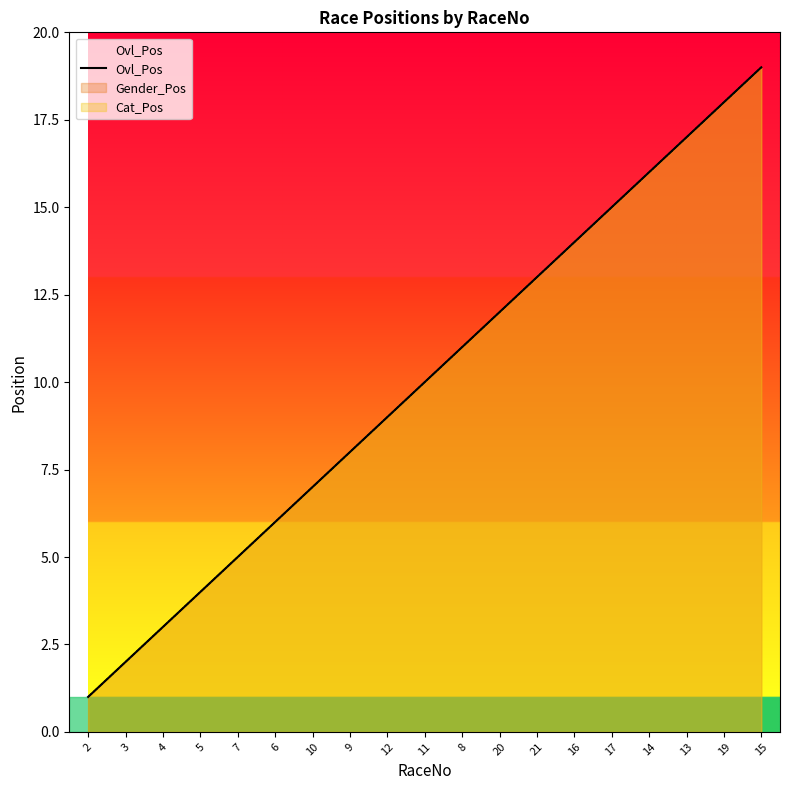

True or false: there are more than 1 points higher than both neighbors.

False